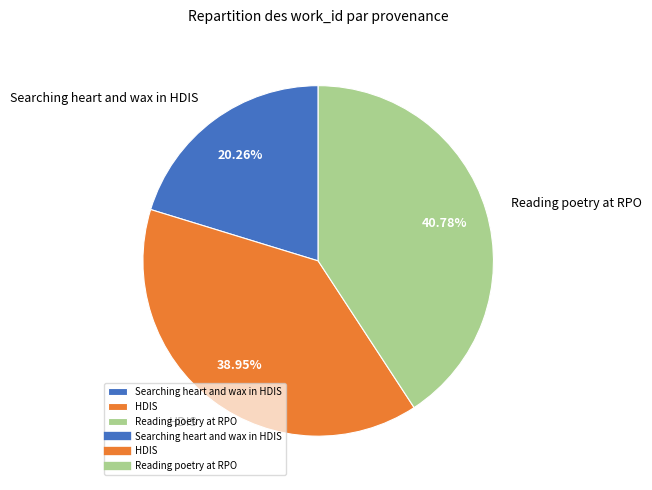

What percentage is the Searching heart and wax in HDIS slice, to the nearest percent?

20%